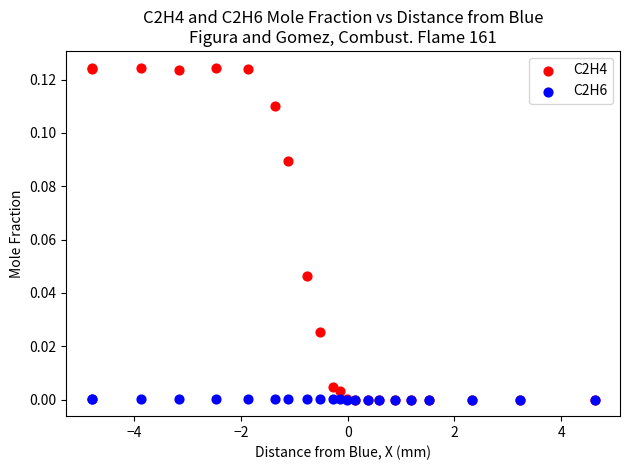

What are all the series names shown in the legend?

C2H4, C2H6